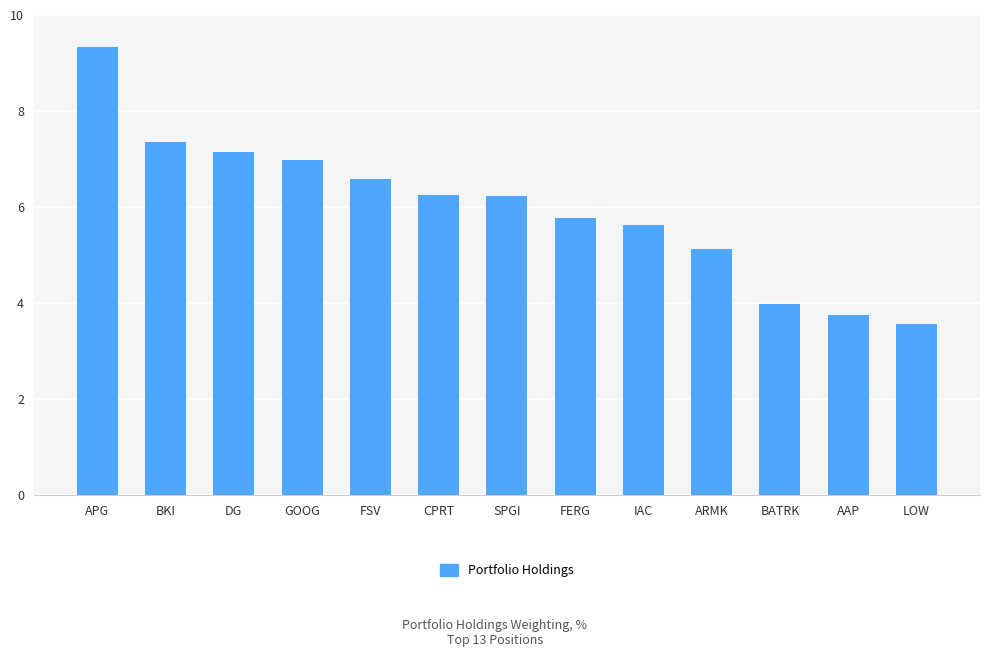

Approximately how many times larger is the value at DG compared to FSV?

1.1